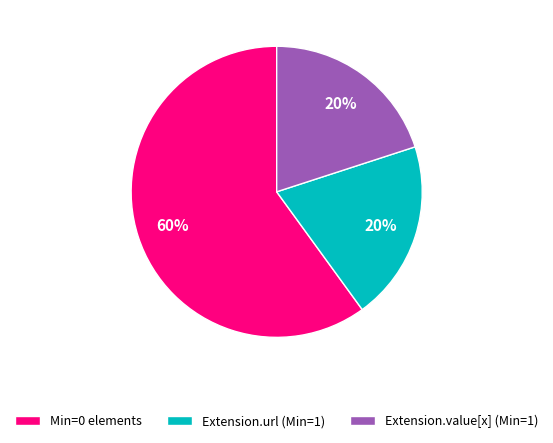

True or false: Min=0 elements accounts for 49% of the total.

False